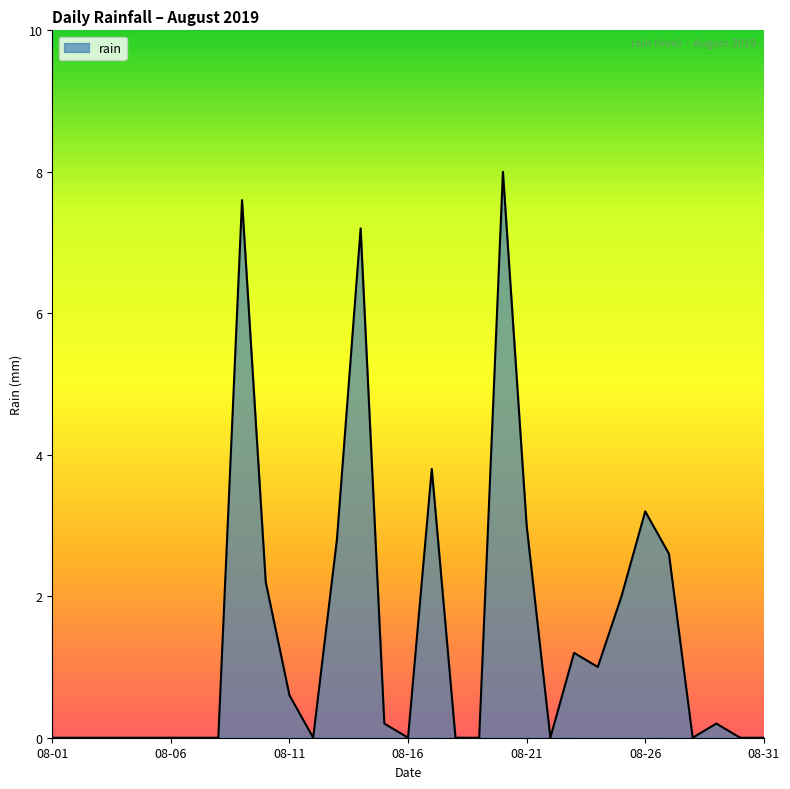

Reading left to right, transcribe all the data shown in this chart.

0.0	0.0	0.0	0.0	0.0	0.0	0.0	0.0	7.6	2.2	0.6	0.0	2.8	7.2	0.2	0.0	3.8	0.0	0.0	8.0	3.0	0.0	1.2	1.0	2.0	3.2	2.6	0.0	0.2	0.0	0.0